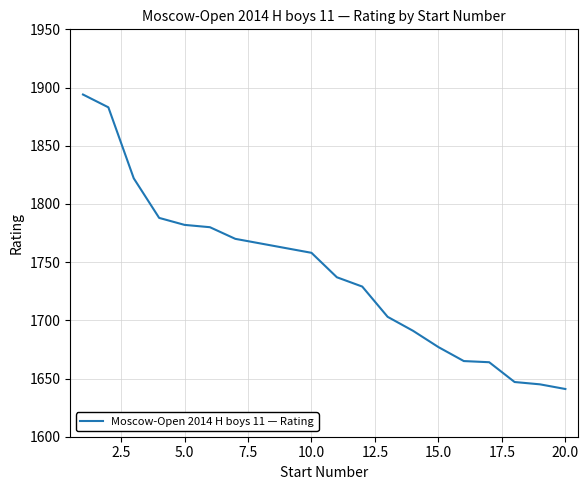

What is the smallest value displayed?

1641